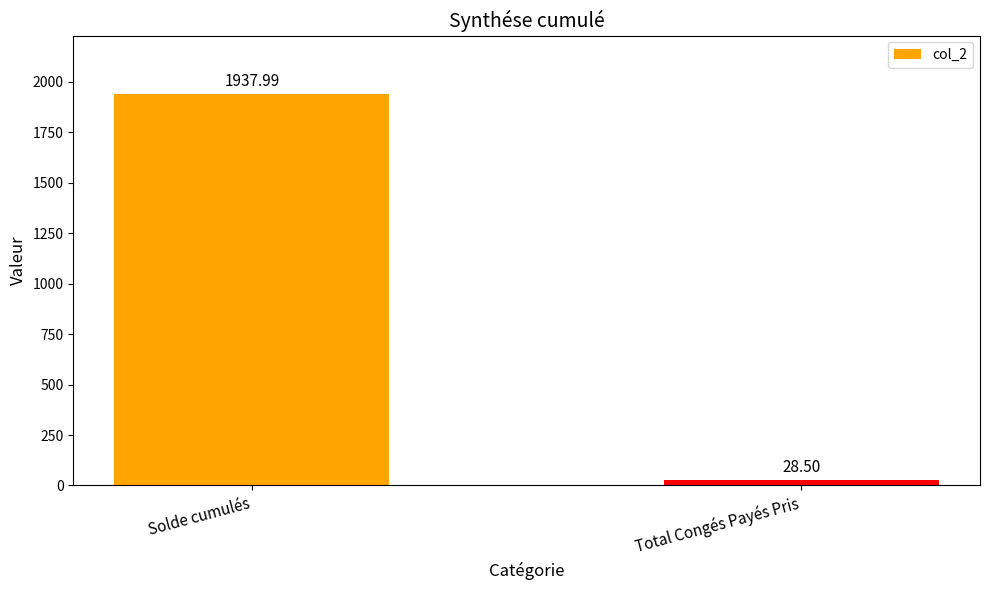

Where is the data nearest to the value 983?

Total Congés Payés Pris